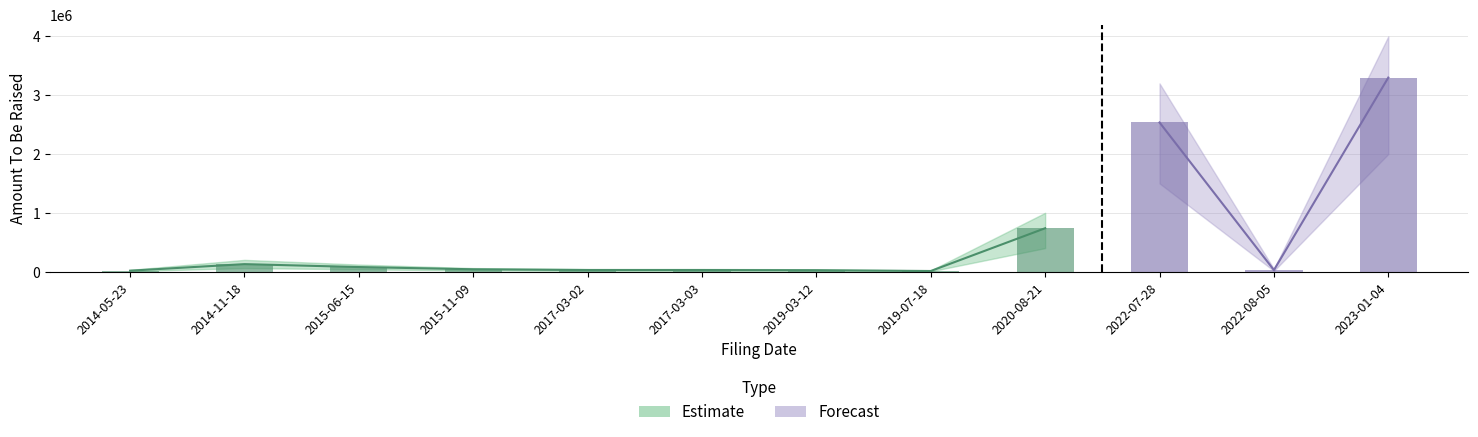

Reading left to right, extract all data points from this chart.

16066	127434	77890	39942	27019	27019	24101	10665	737778	2536157	26548	3299376